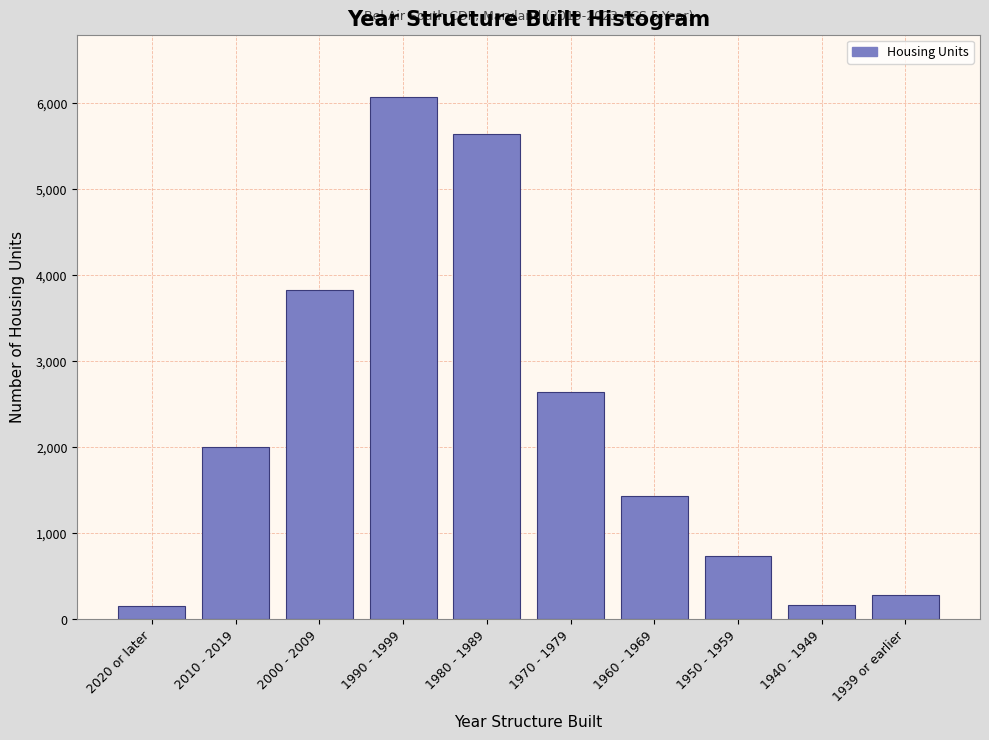

What is the sum of all values?

22989